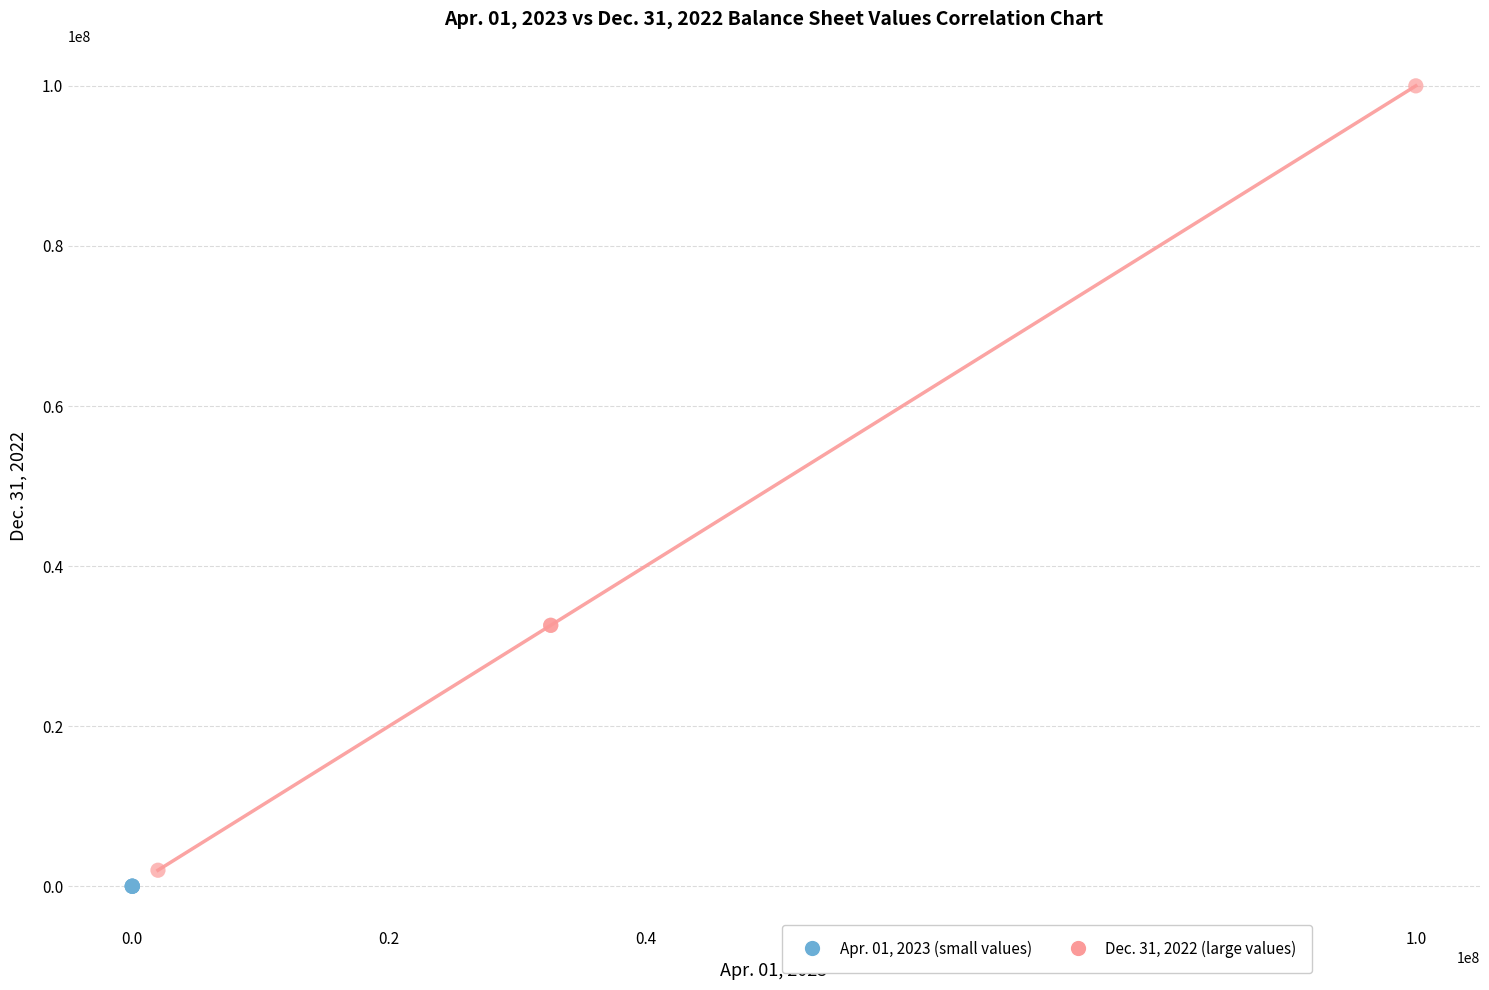

Which series has the widest spread of Y values?

Dec. 31, 2022 (large values)